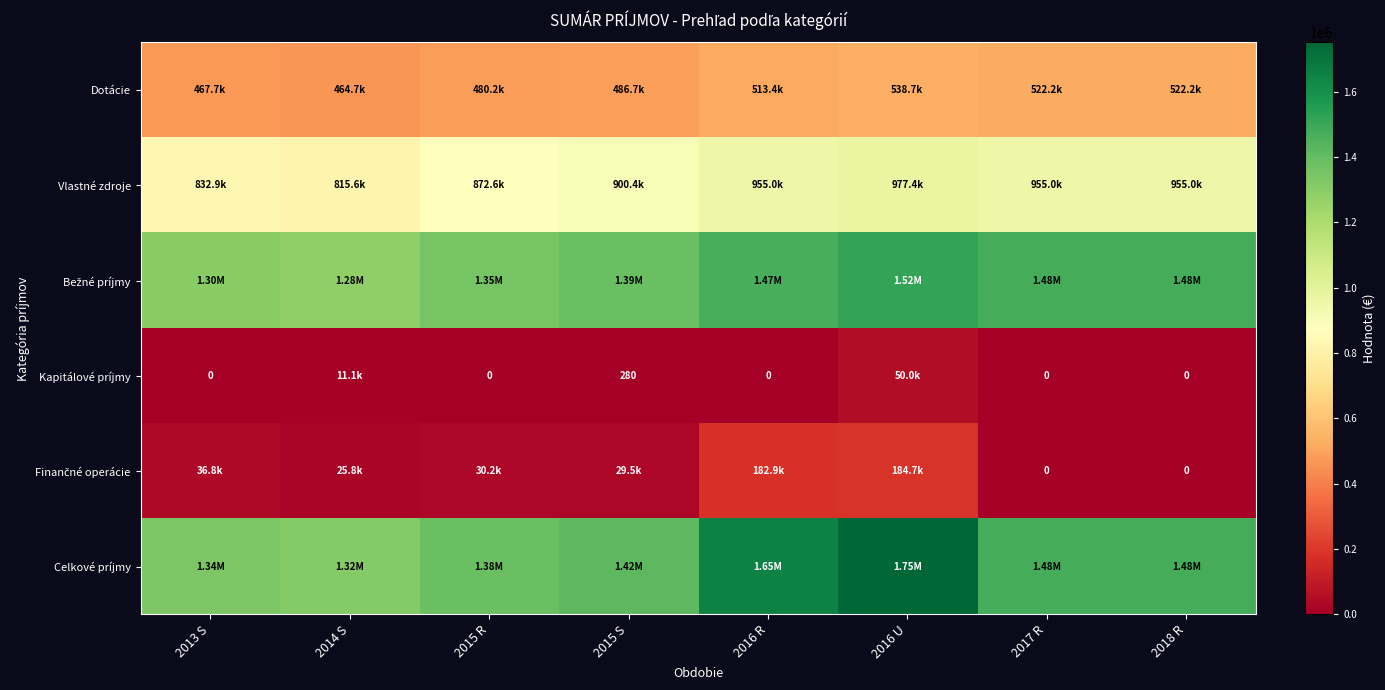

Which category has the highest value across all series?

2016 U